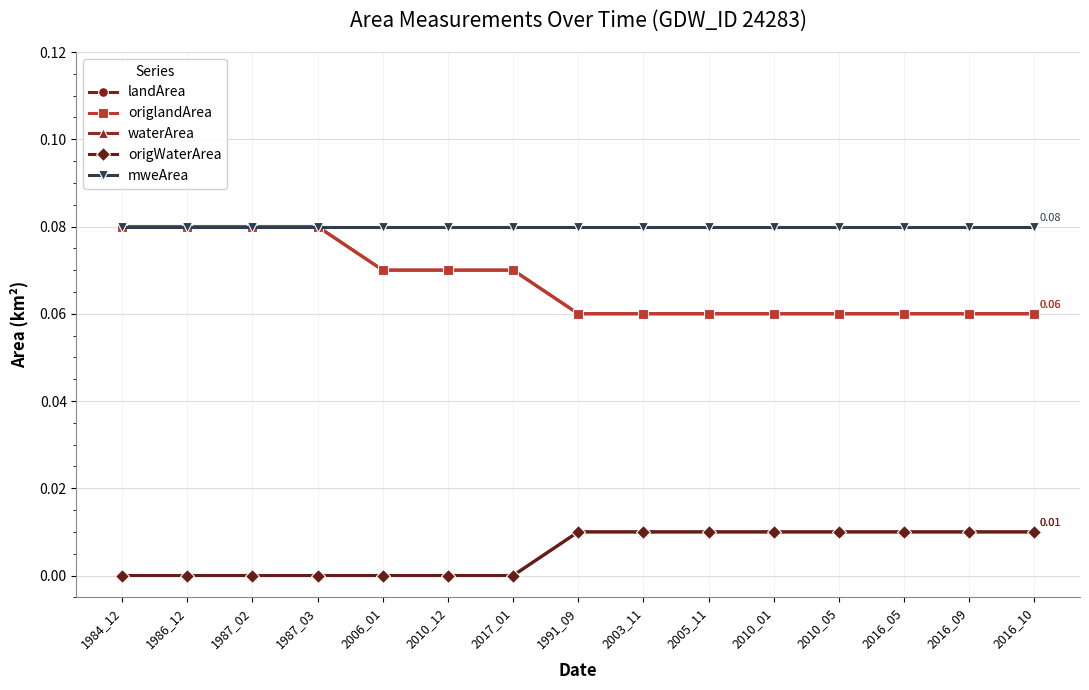

What is the label of the 13th point from the left?

2016_05